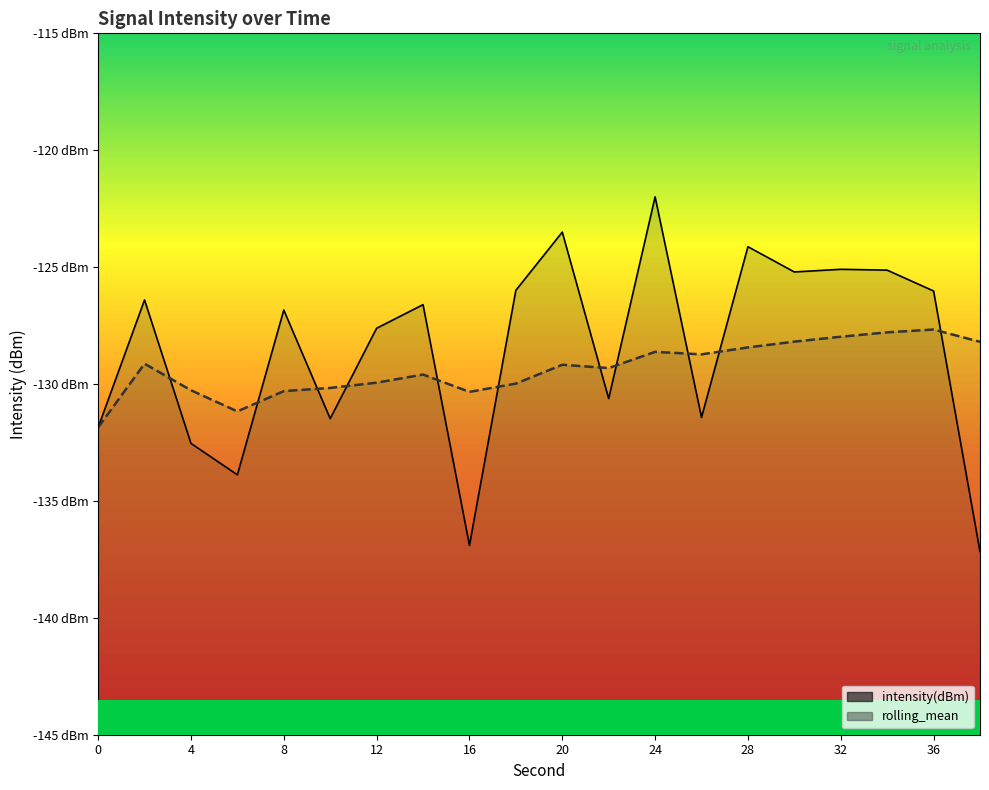

Reading right to left, what are all the values shown in this chart?

intensity(dBm): -137.2	-126.0	-125.1	-125.1	-125.2	-124.1	-131.4	-122.0	-130.6	-123.5	-126.0	-136.9	-126.6	-127.6	-131.5	-126.8	-133.9	-132.5	-126.4	-131.9
rolling_mean: -128.2	-127.7	-127.8	-128.0	-128.2	-128.4	-128.7	-128.6	-129.3	-129.2	-130.0	-130.3	-129.6	-129.9	-130.2	-130.3	-131.2	-130.3	-129.1	-131.9